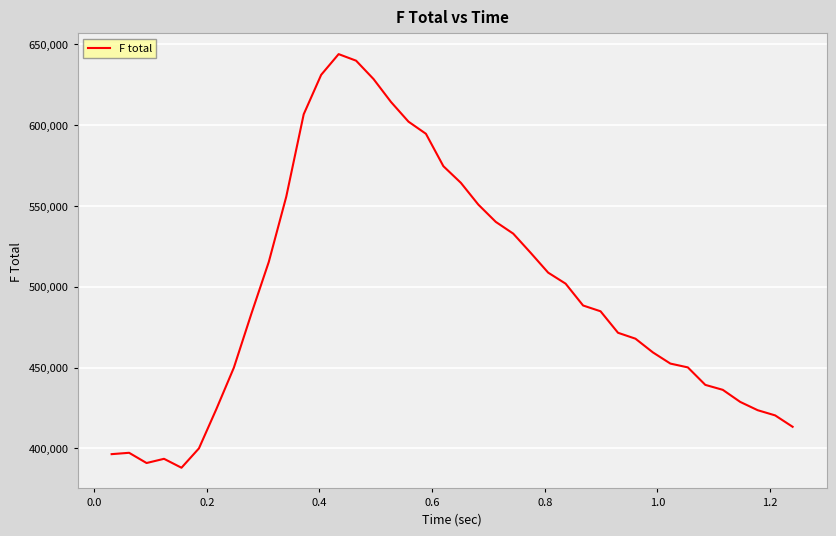

What is the maximum value shown in the chart?

643903